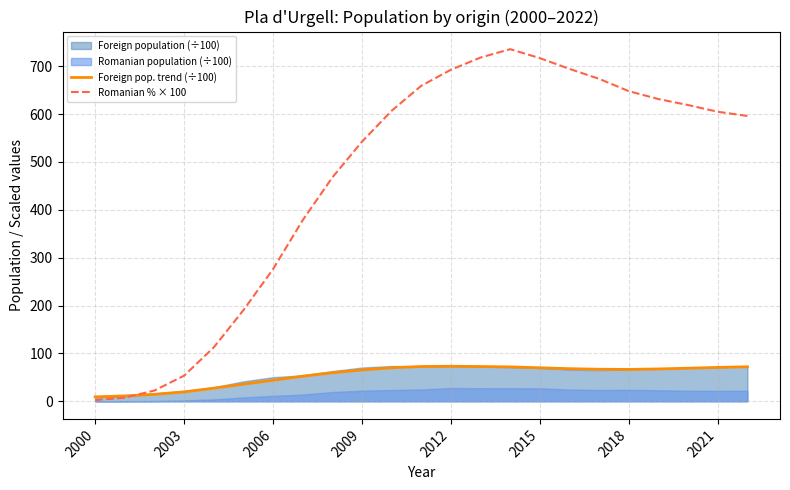

At how many categories does at least one series exceed 103?

19